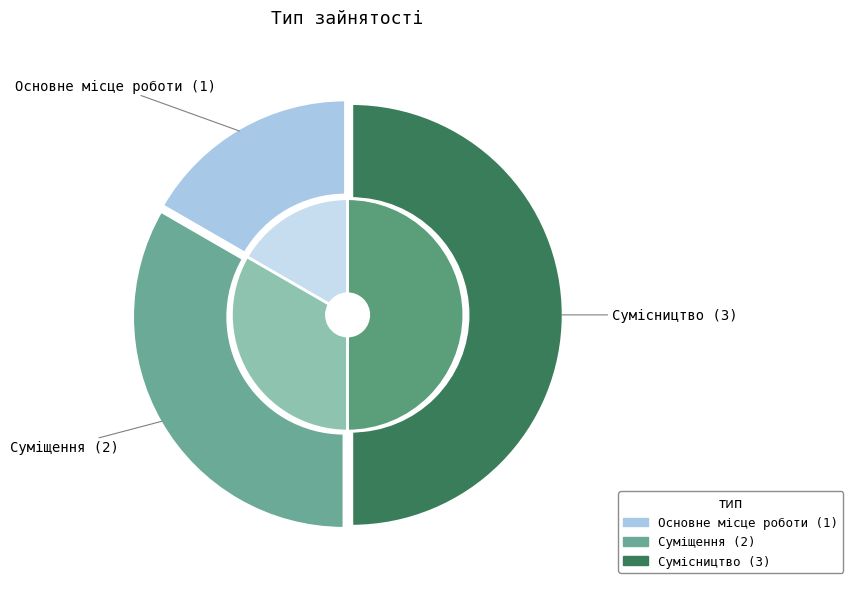

What percentage do Суміщення and Сумісництво together represent?

83.3%